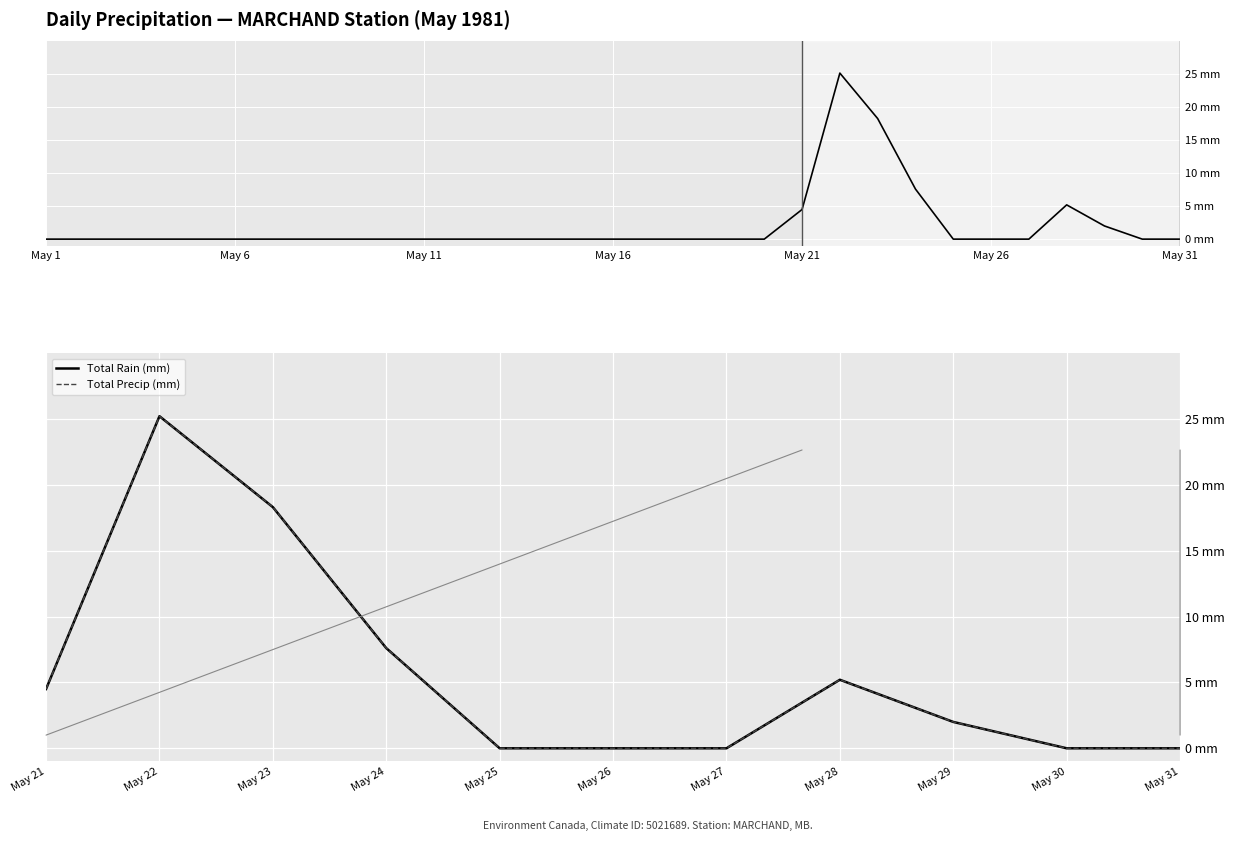

What are all the series names shown in the legend?

Total Rain (mm), Total Precip (mm)